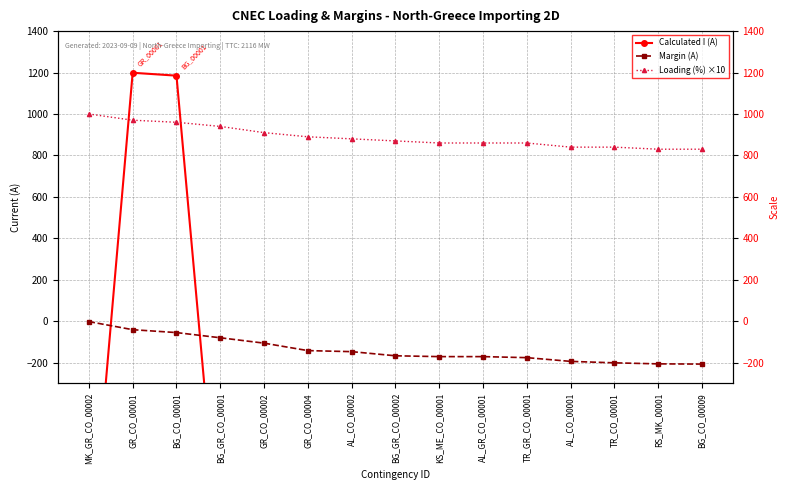

The value of Loading (%) ×10 at GR_CO_00001 is 1608. True or false?

False